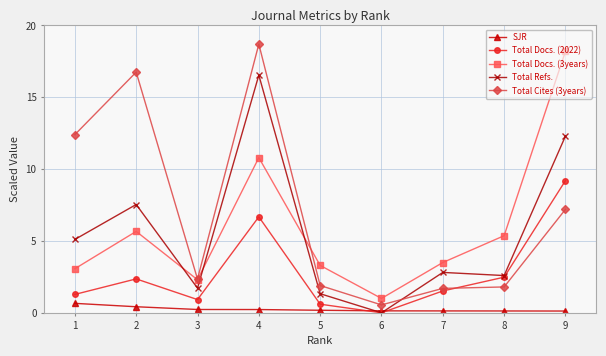

True or false: SJR and Total Docs. (3years) cross at least once.

False